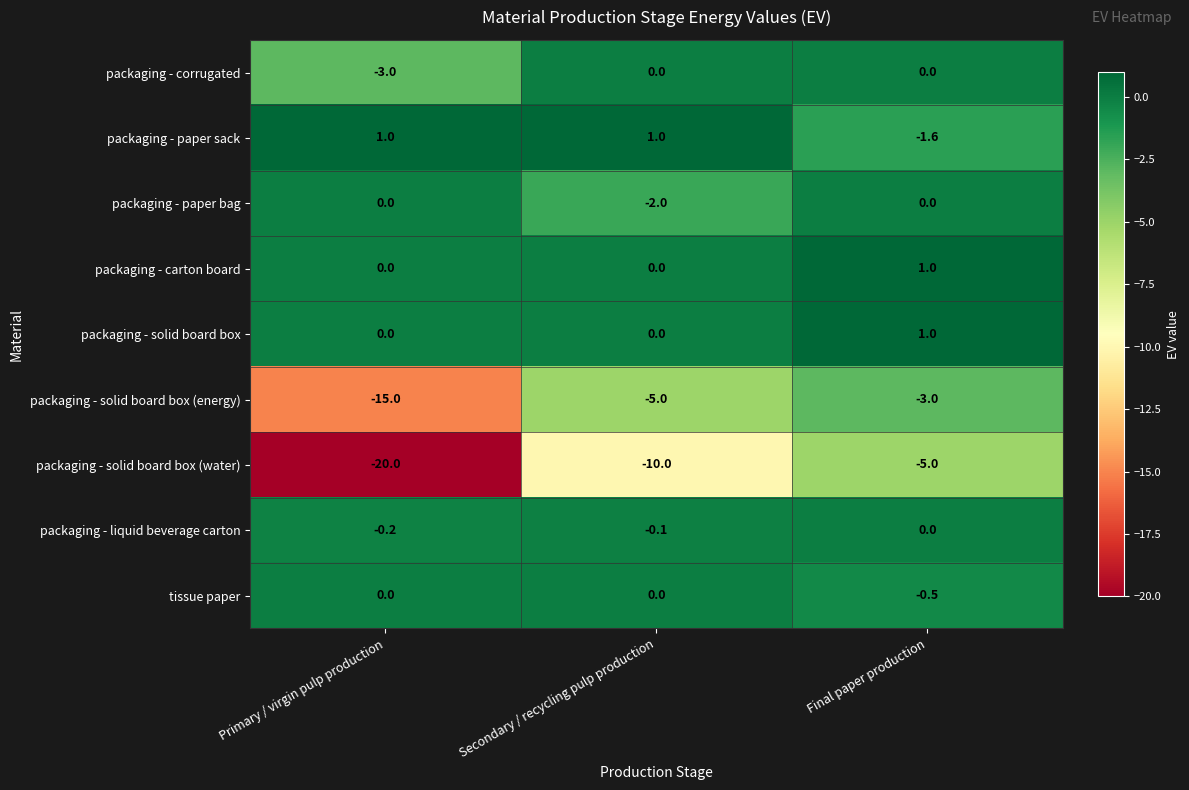

At which category is the sum across all series the highest?

Final paper production